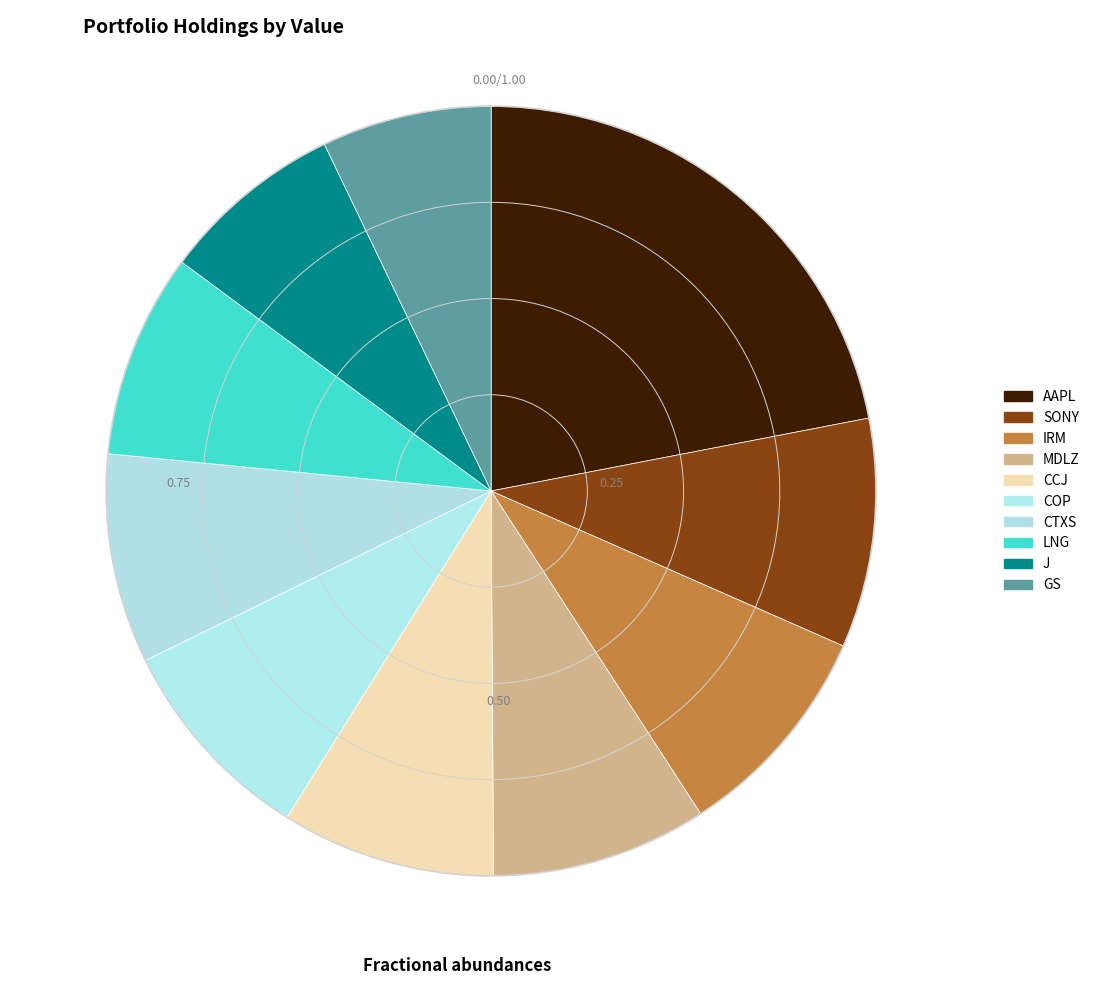

Rank the categories by value from lowest to highest.

GS, J, LNG, CTXS, COP, CCJ, MDLZ, IRM, SONY, AAPL